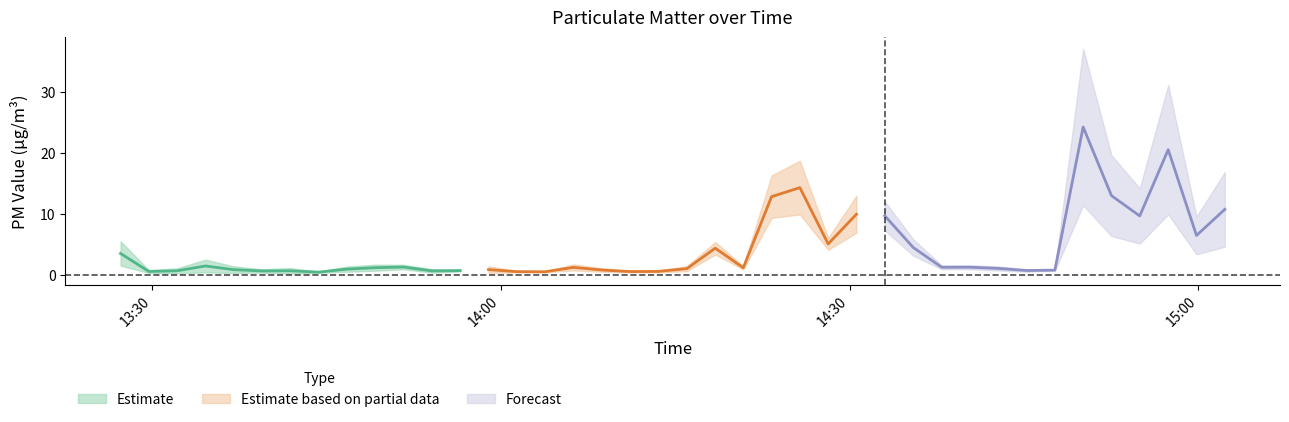

The P1 series shows 2.5 at 8. True or false?

False